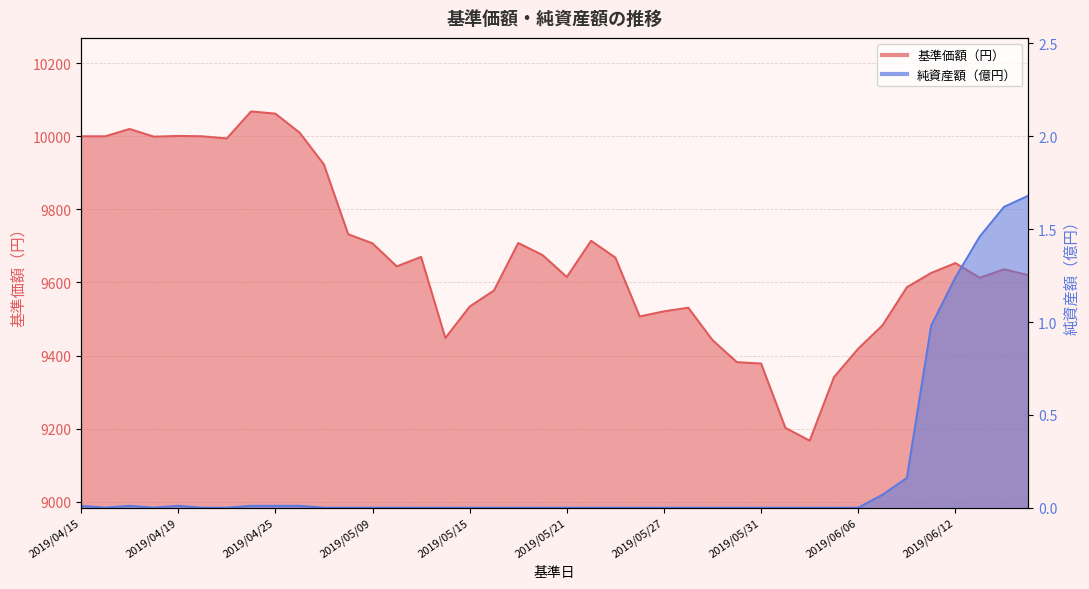

Reading left to right, extract all data points from this chart.

基準価額（円）: 2019/04/15=10000.0	2019/04/16=10000.0	2019/04/17=10020.0	2019/04/18=9999.0	2019/04/19=10001.0	2019/04/22=10000.0	2019/04/23=9994.0	2019/04/24=10068.0	2019/04/25=10062.0	2019/04/26=10010.0	2019/05/07=9923.0	2019/05/08=9732.0	2019/05/09=9707.0	2019/05/10=9644.0	2019/05/13=9670.0	2019/05/14=9448.0	2019/05/15=9534.0	2019/05/16=9578.0	2019/05/17=9708.0	2019/05/20=9675.0	2019/05/21=9615.0	2019/05/22=9714.0	2019/05/23=9668.0	2019/05/24=9507.0	2019/05/27=9521.0	2019/05/28=9531.0	2019/05/29=9442.0	2019/05/30=9382.0	2019/05/31=9378.0	2019/06/03=9202.0	2019/06/04=9167.0	2019/06/05=9341.0	2019/06/06=9419.0	2019/06/07=9483.0	2019/06/10=9587.0	2019/06/11=9626.0	2019/06/12=9653.0	2019/06/13=9613.0	2019/06/14=9636.0	2019/06/17=9620.0
純資産額（億円）: 2019/04/15=0.0	2019/04/16=0.0	2019/04/17=0.0	2019/04/18=0.0	2019/04/19=0.0	2019/04/22=0.0	2019/04/23=0.0	2019/04/24=0.0	2019/04/25=0.0	2019/04/26=0.0	2019/05/07=0.0	2019/05/08=0.0	2019/05/09=0.0	2019/05/10=0.0	2019/05/13=0.0	2019/05/14=0.0	2019/05/15=0.0	2019/05/16=0.0	2019/05/17=0.0	2019/05/20=0.0	2019/05/21=0.0	2019/05/22=0.0	2019/05/23=0.0	2019/05/24=0.0	2019/05/27=0.0	2019/05/28=0.0	2019/05/29=0.0	2019/05/30=0.0	2019/05/31=0.0	2019/06/03=0.0	2019/06/04=0.0	2019/06/05=0.0	2019/06/06=0.0	2019/06/07=0.1	2019/06/10=0.2	2019/06/11=1.0	2019/06/12=1.2	2019/06/13=1.5	2019/06/14=1.6	2019/06/17=1.7